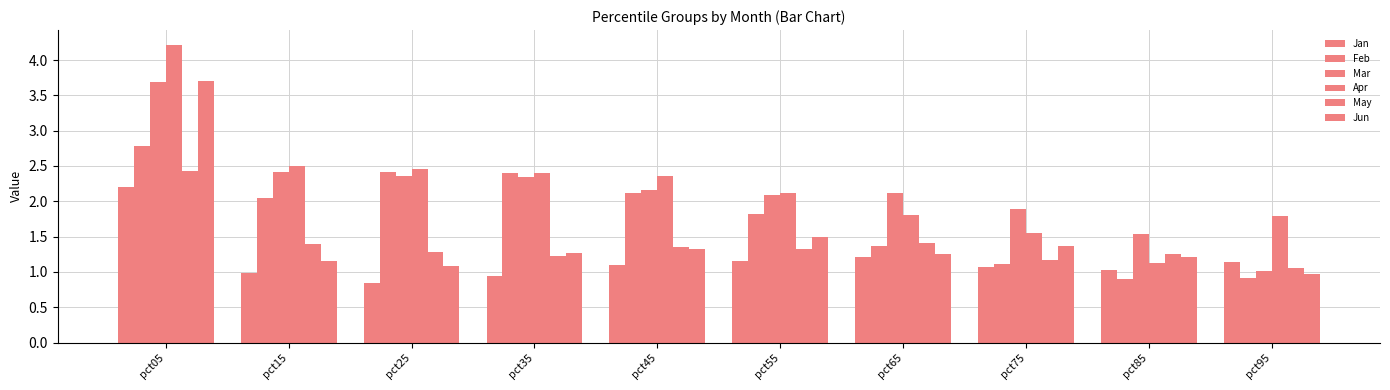

What is the spread (max minus min) of values at pct35?

1.5